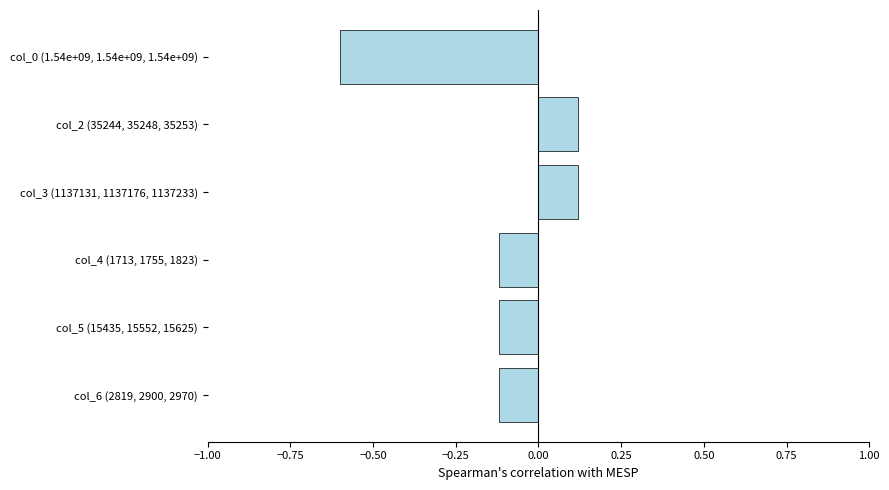

What is the difference between the maximum and minimum values?

0.7